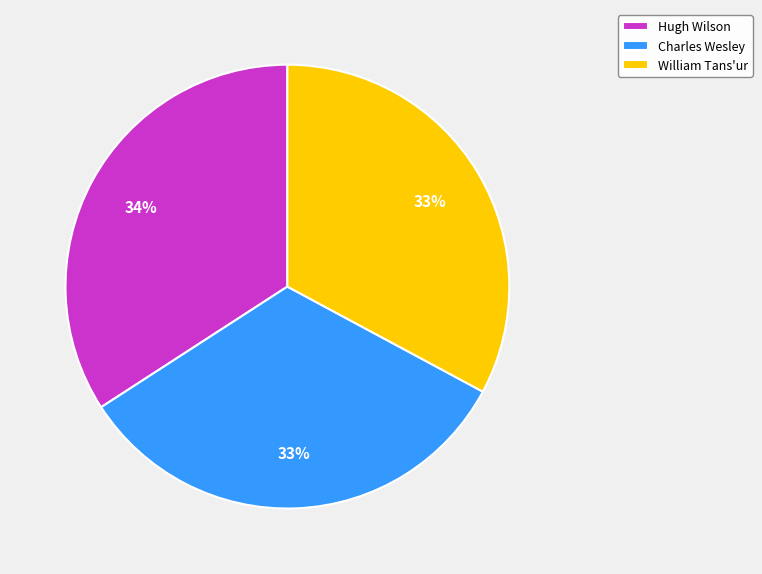

How many segments does this pie chart have?

3